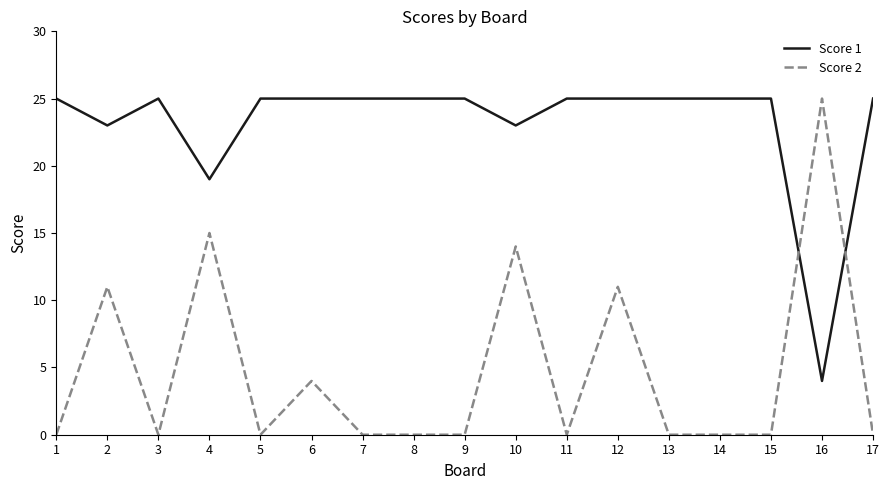

What is the total value across all series at 8?

25